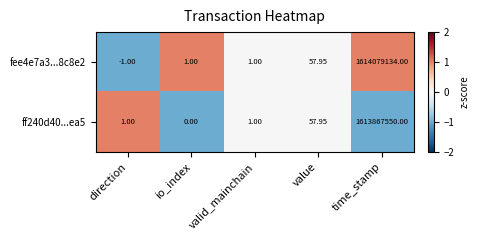

What is the maximum value shown in the chart?

1614079134.0